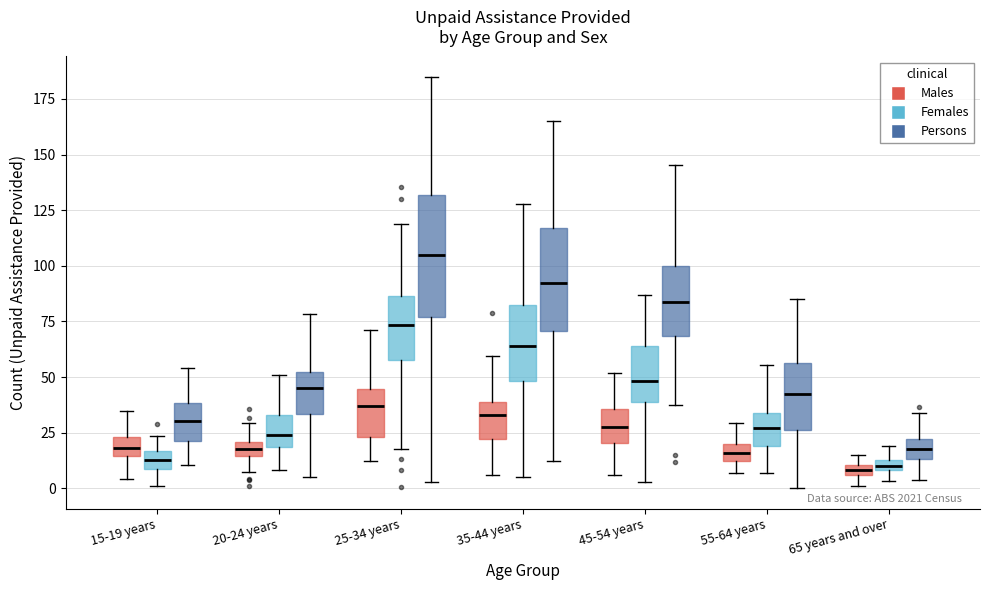

Which box is the tallest, from its lower edge to its upper edge?

25-34 years (Persons)